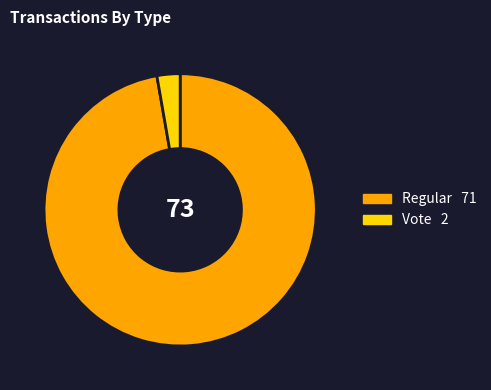

Combined, do Vote and Regular account for over 50%?

Yes